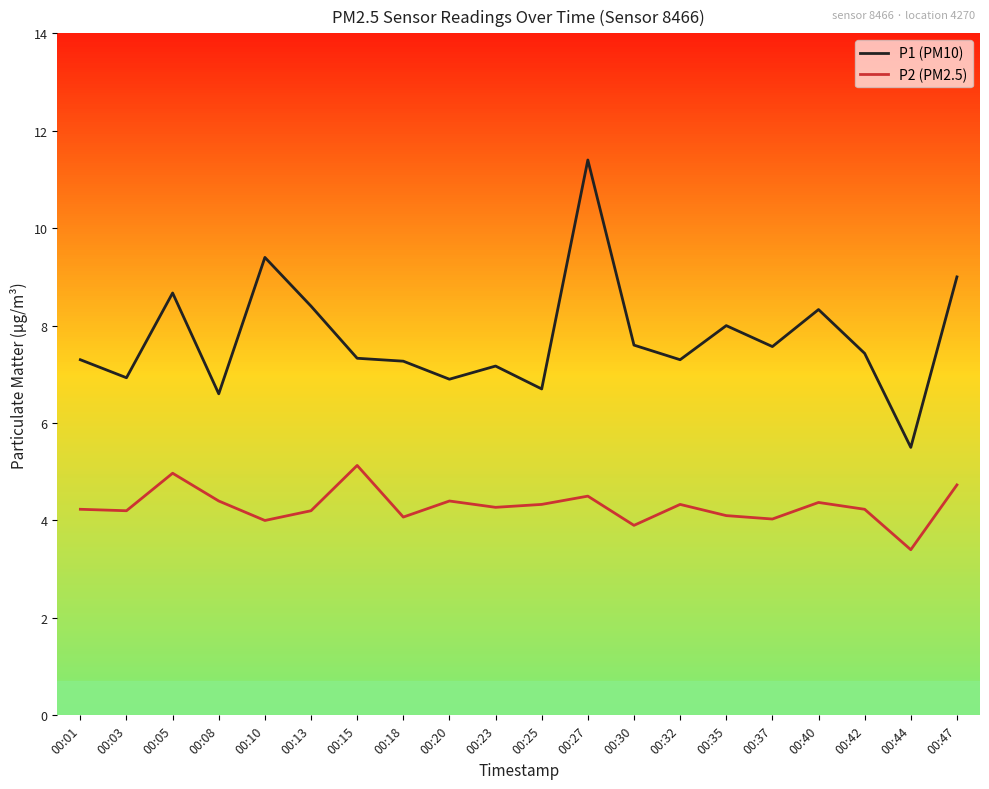

What is the difference between the highest and lowest values at 00:25?

2.4